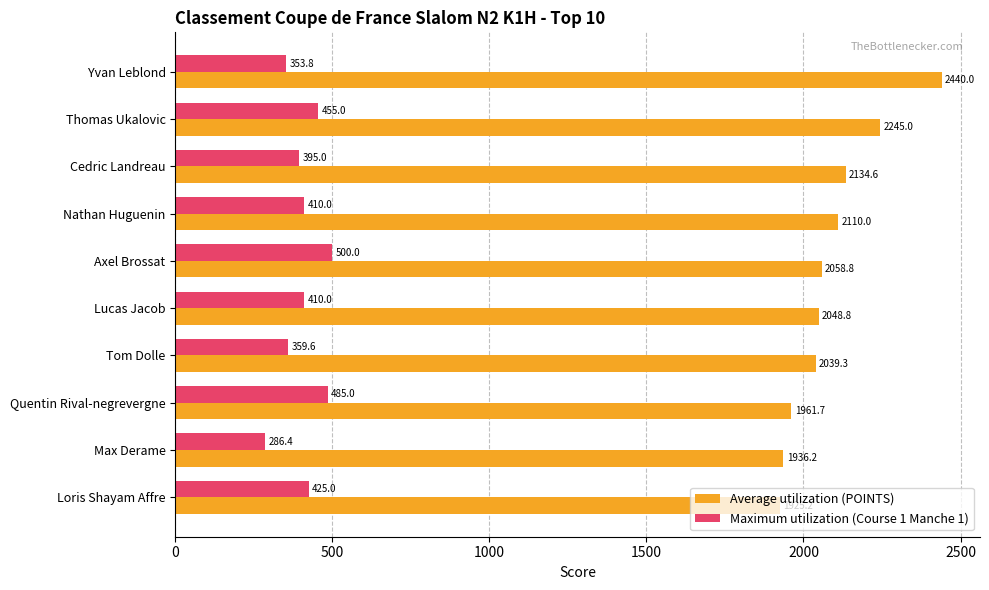

At which label is Maximum utilization (Course 1 Manche 1) closest to 393?

Cedric Landreau